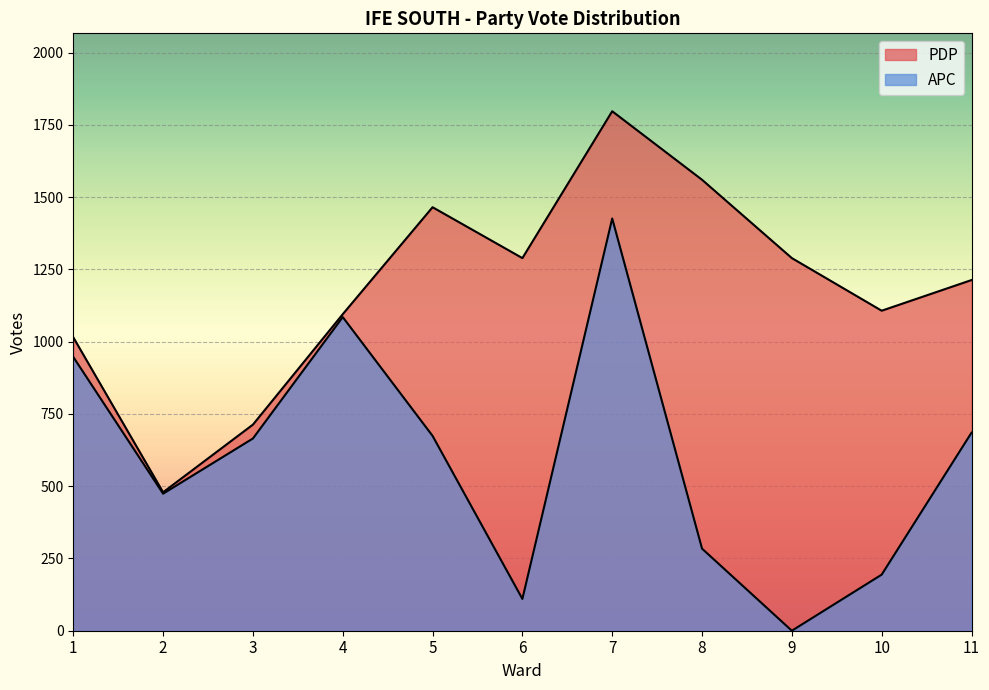

What is the total value across all series at 10?

1301